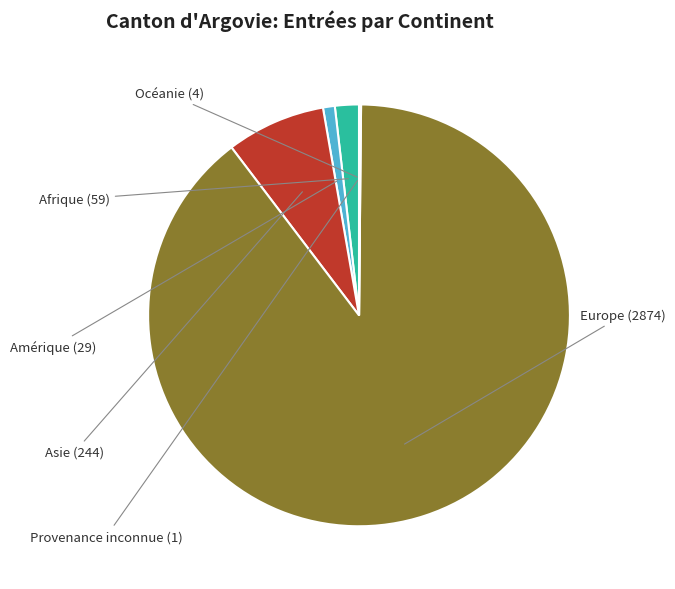

Does any single category account for the majority?

Yes